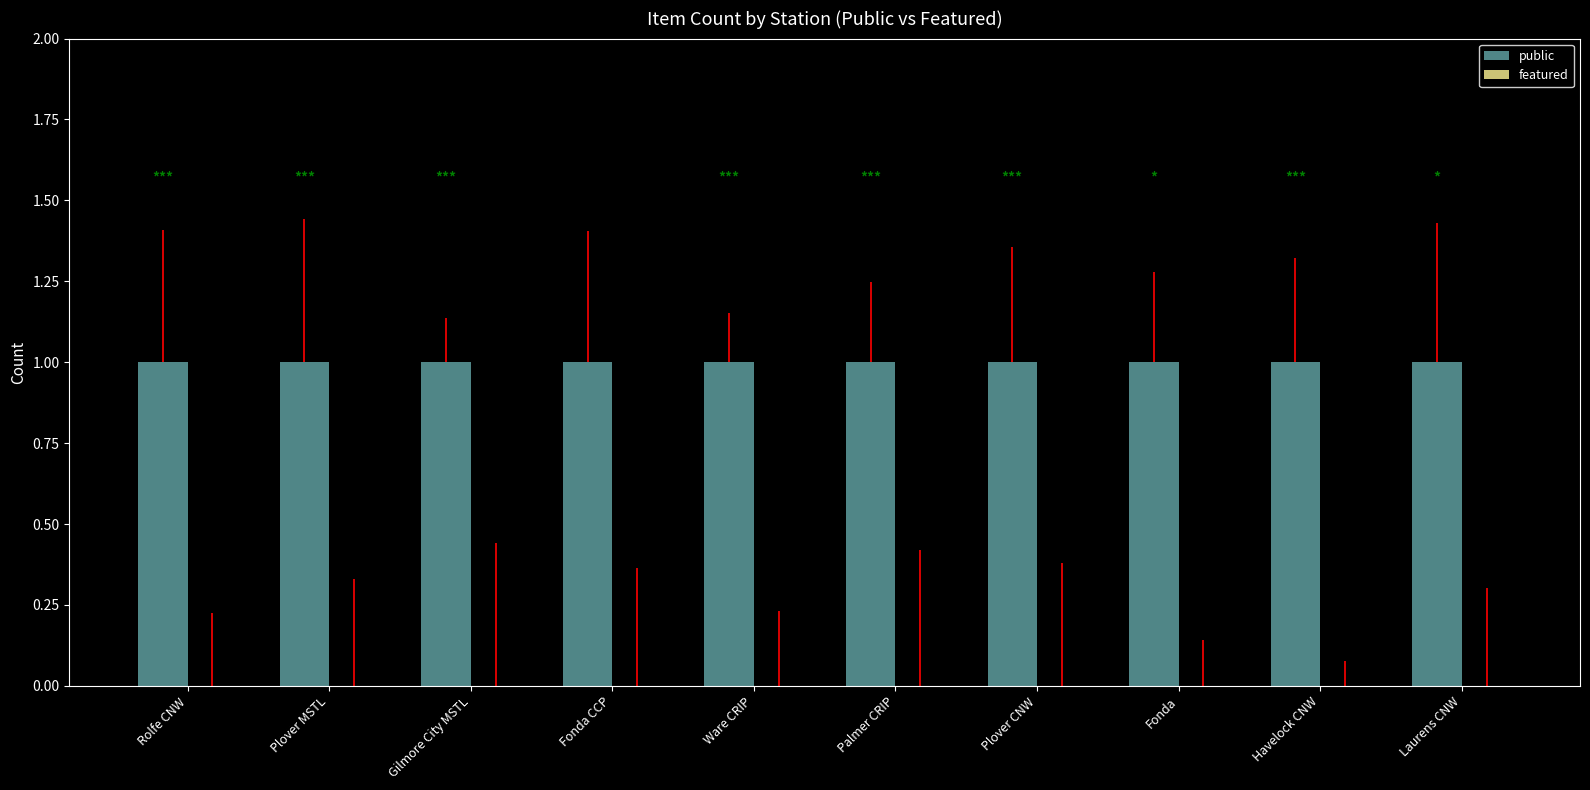

How many groups of bars are there?

10